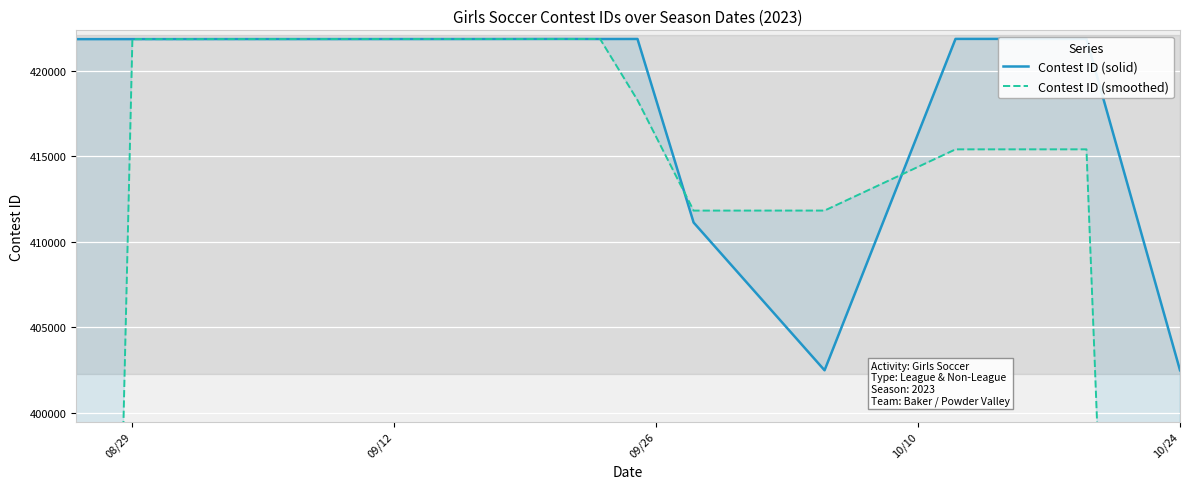

How many lines are shown in the chart?

2